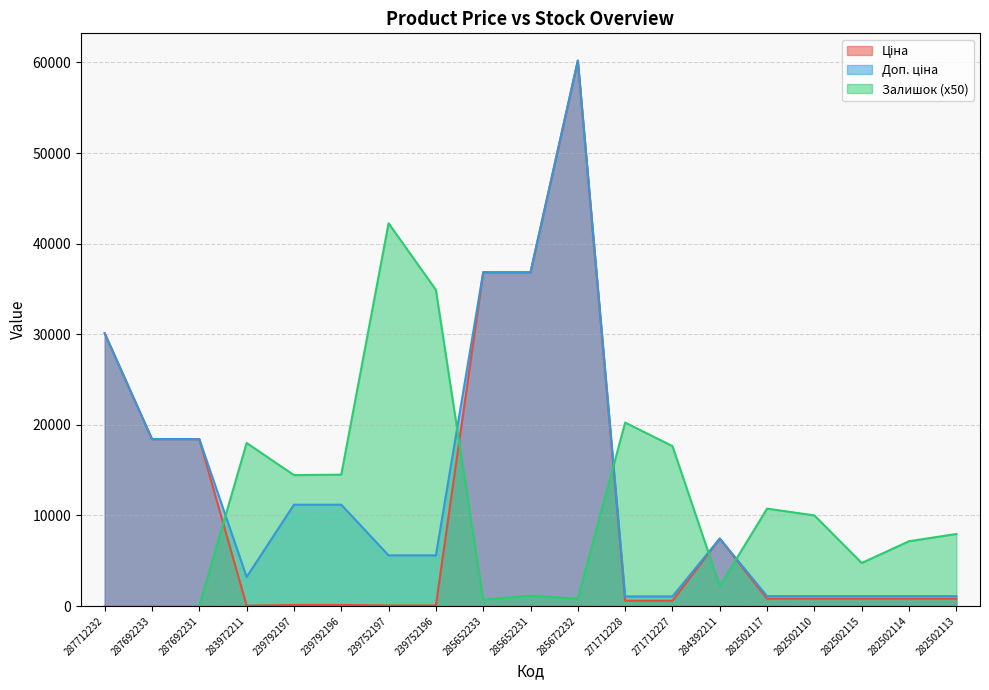

Is the value of Ціна at 239792196 greater than the value of Доп. ціна at 239792197?

No